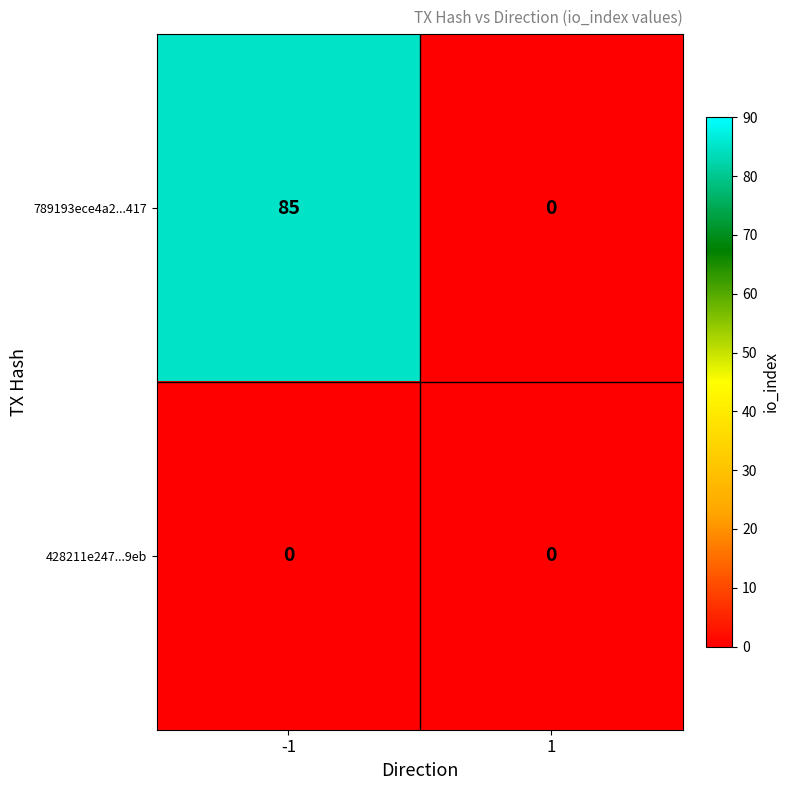

What is the difference between the 789193ece4a2...417 values at 1 and -1?

85